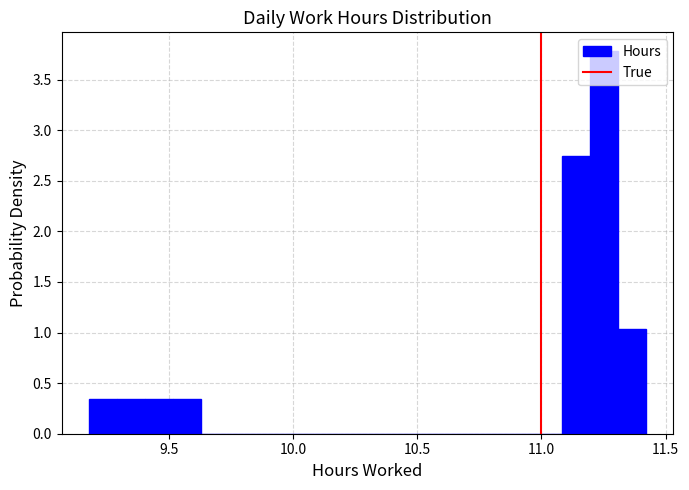

Read against the x-axis, roughly where is the centre of the tallest bar?

11.25